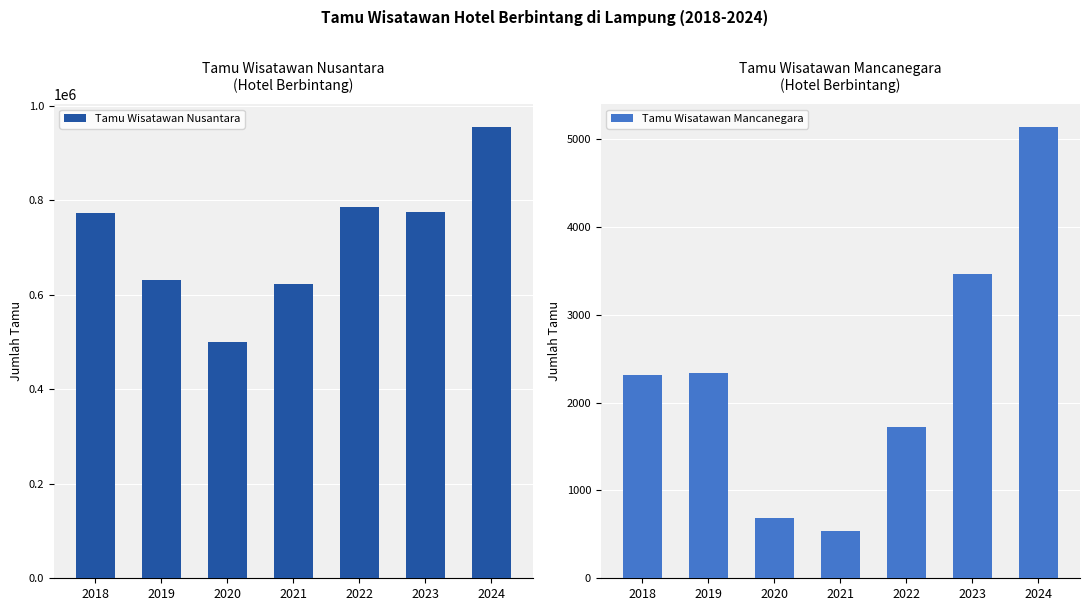

Which has a higher value, 2019 or 2018?

2018